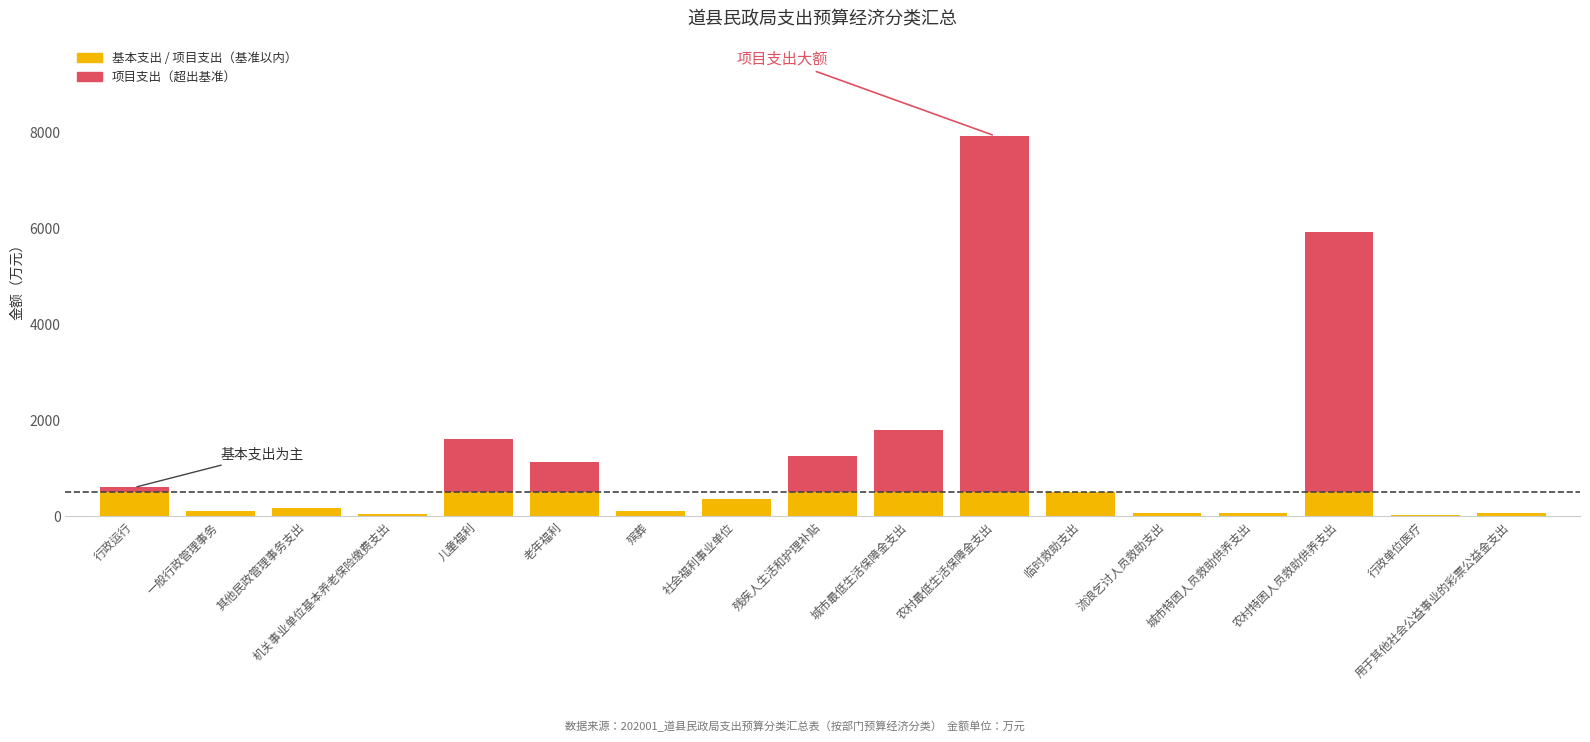

At how many categories does at least one series exceed 7399?

1